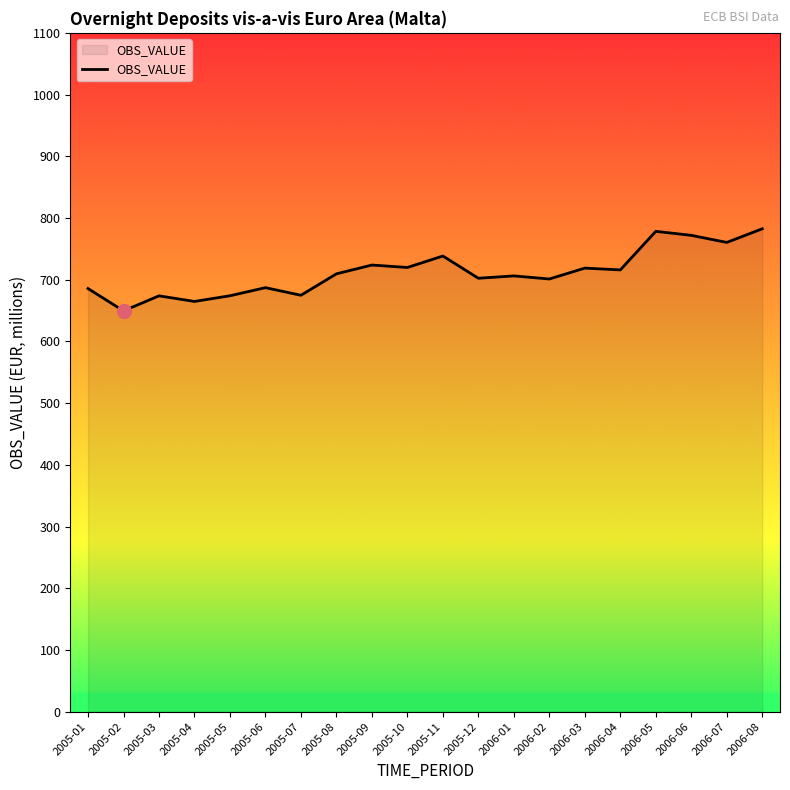

How many lines are shown in the chart?

1